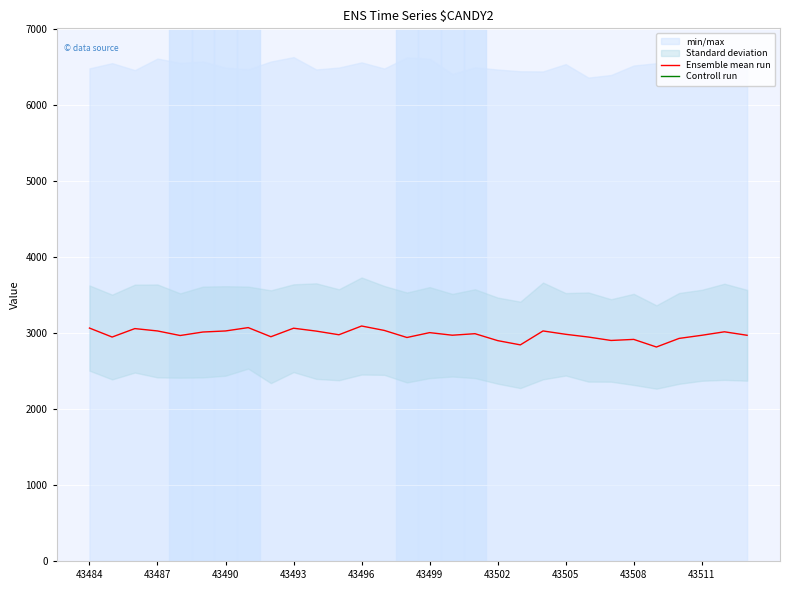

Reading left to right, list all the values displayed in this chart.

Ensemble mean run: 3062	2944	3055	3024	2964	3010	3024	3068	2948	3060	3022	2974	3089	3031	2938	3002	2968	2988	2897	2841	3024	2980	2944	2899	2913	2813	2926	2967	3013	2967
Controll run: 7292	7233	7380	7242	7416	7263	7387	7315	7279	7314	7347	7294	7378	7189	7255	7289	7486	7349	7329	7344	7392	7268	7375	7316	7404	7340	7330	7268	7142	7404